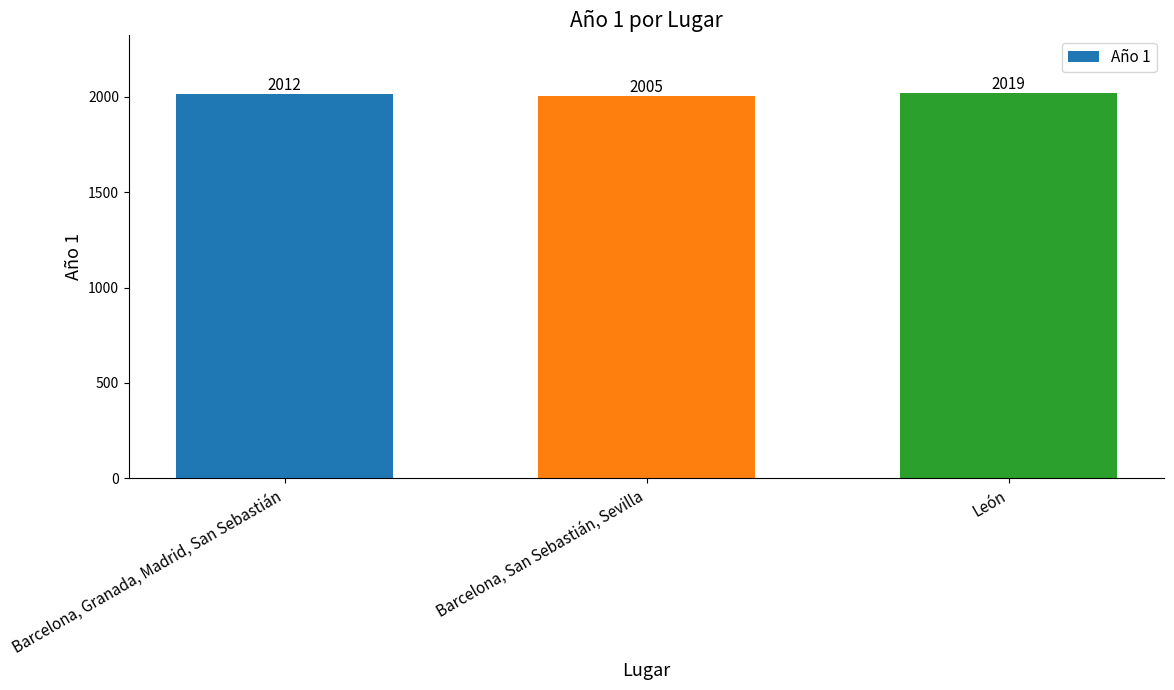

Reading left to right, list all the values displayed in this chart.

Barcelona, Granada, Madrid, San Sebastián=2012	Barcelona, San Sebastián, Sevilla=2005	León=2019